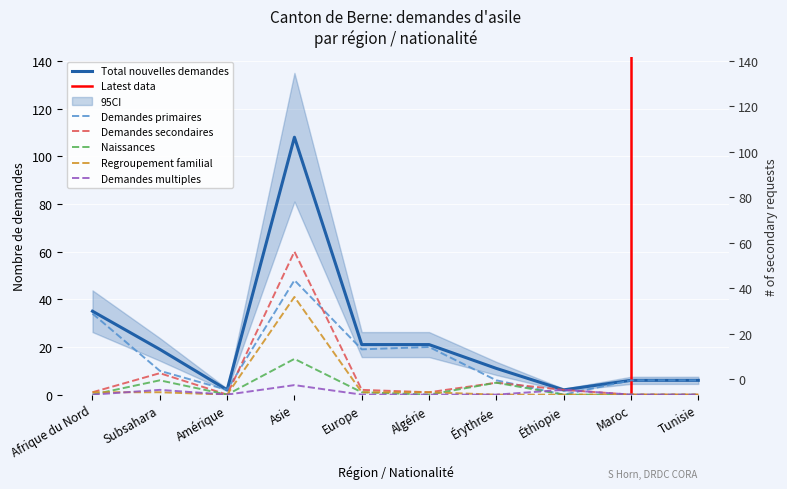

At which label does Naissances reach its minimum?

Afrique du Nord